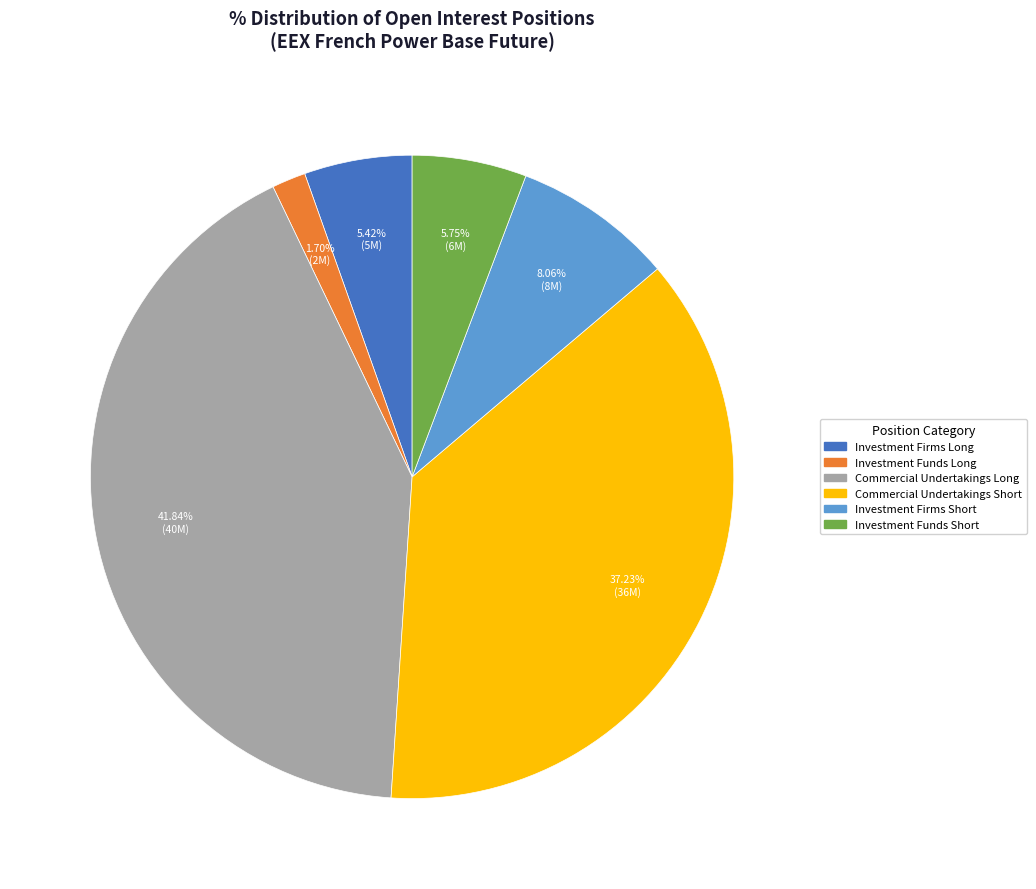

Does any single category account for the majority?

No